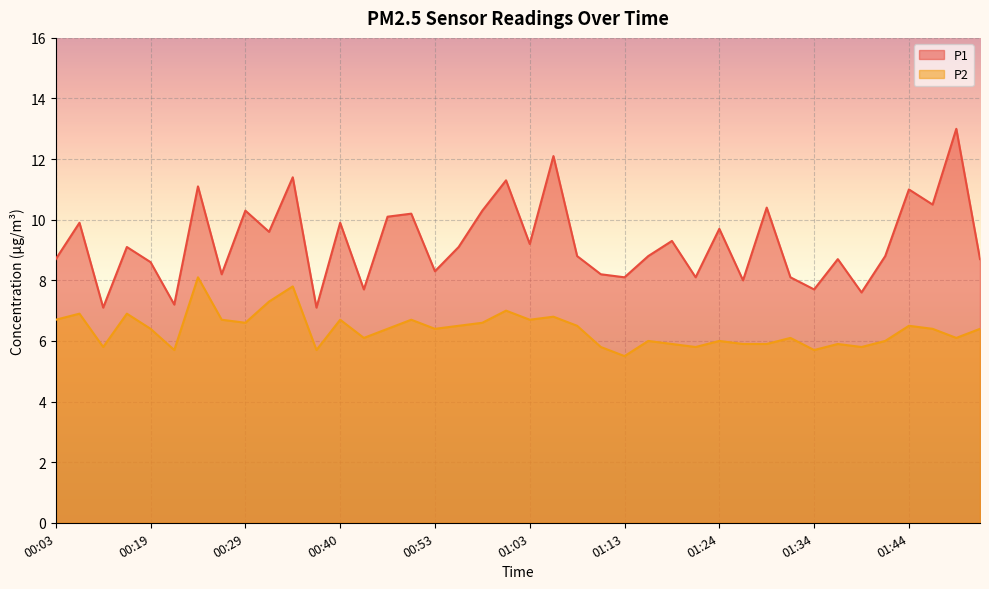

How many interior local valleys does the P2 series have?

12